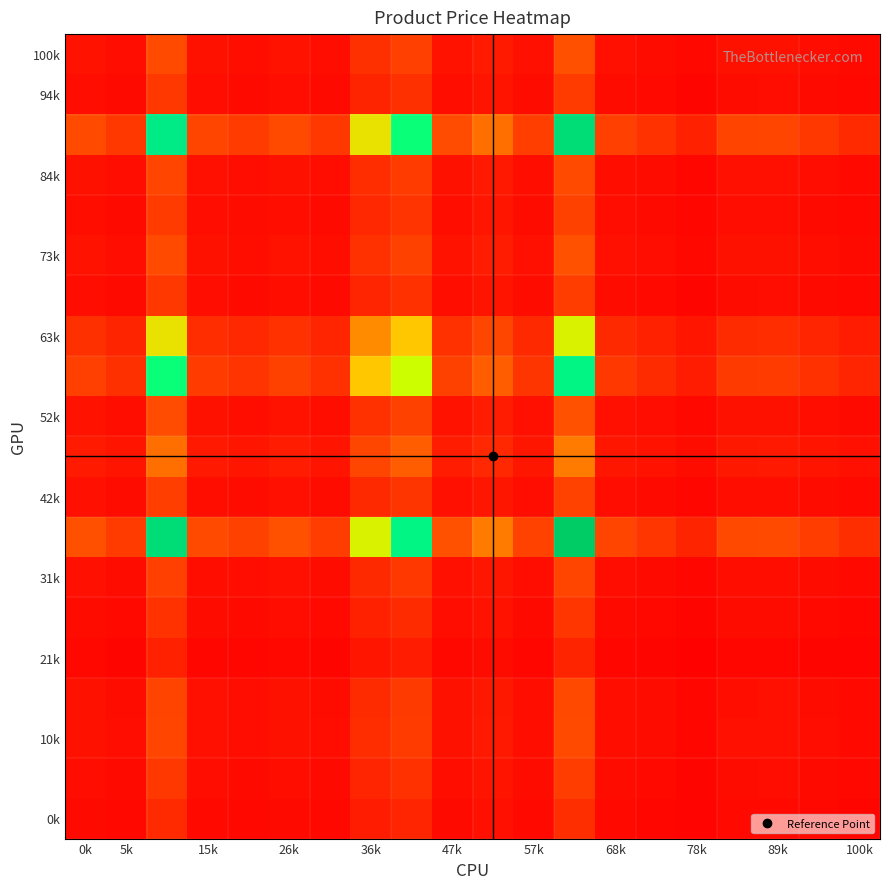

How many series are shown in this chart?

20